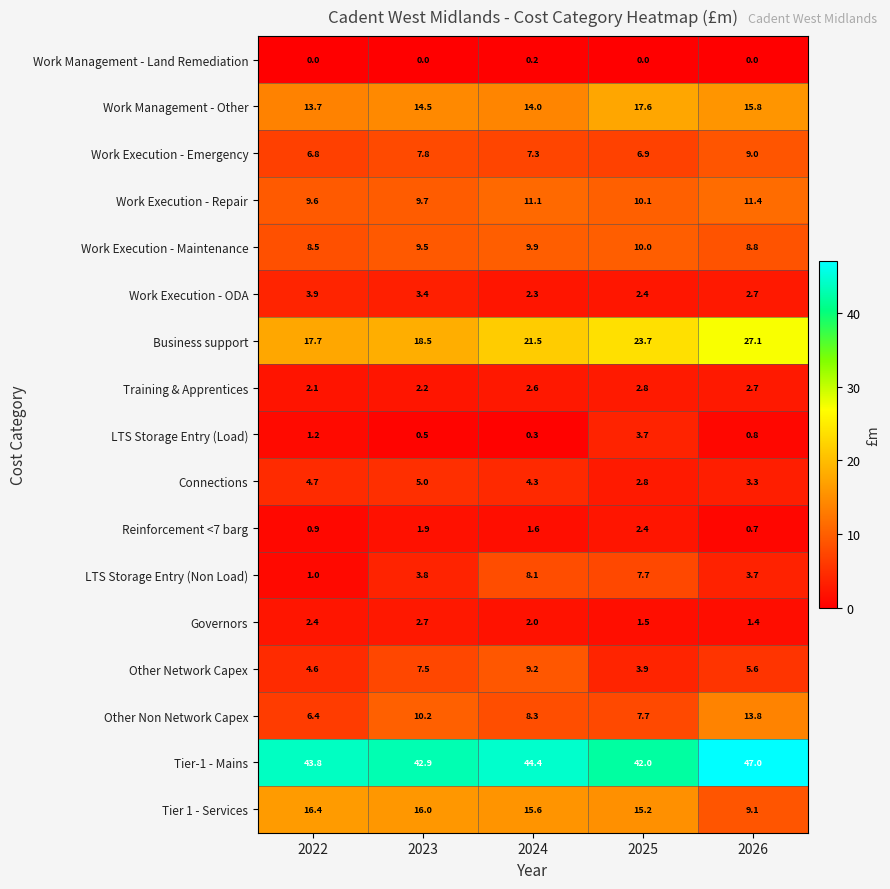

Which series has the largest range (max minus min)?

Business support